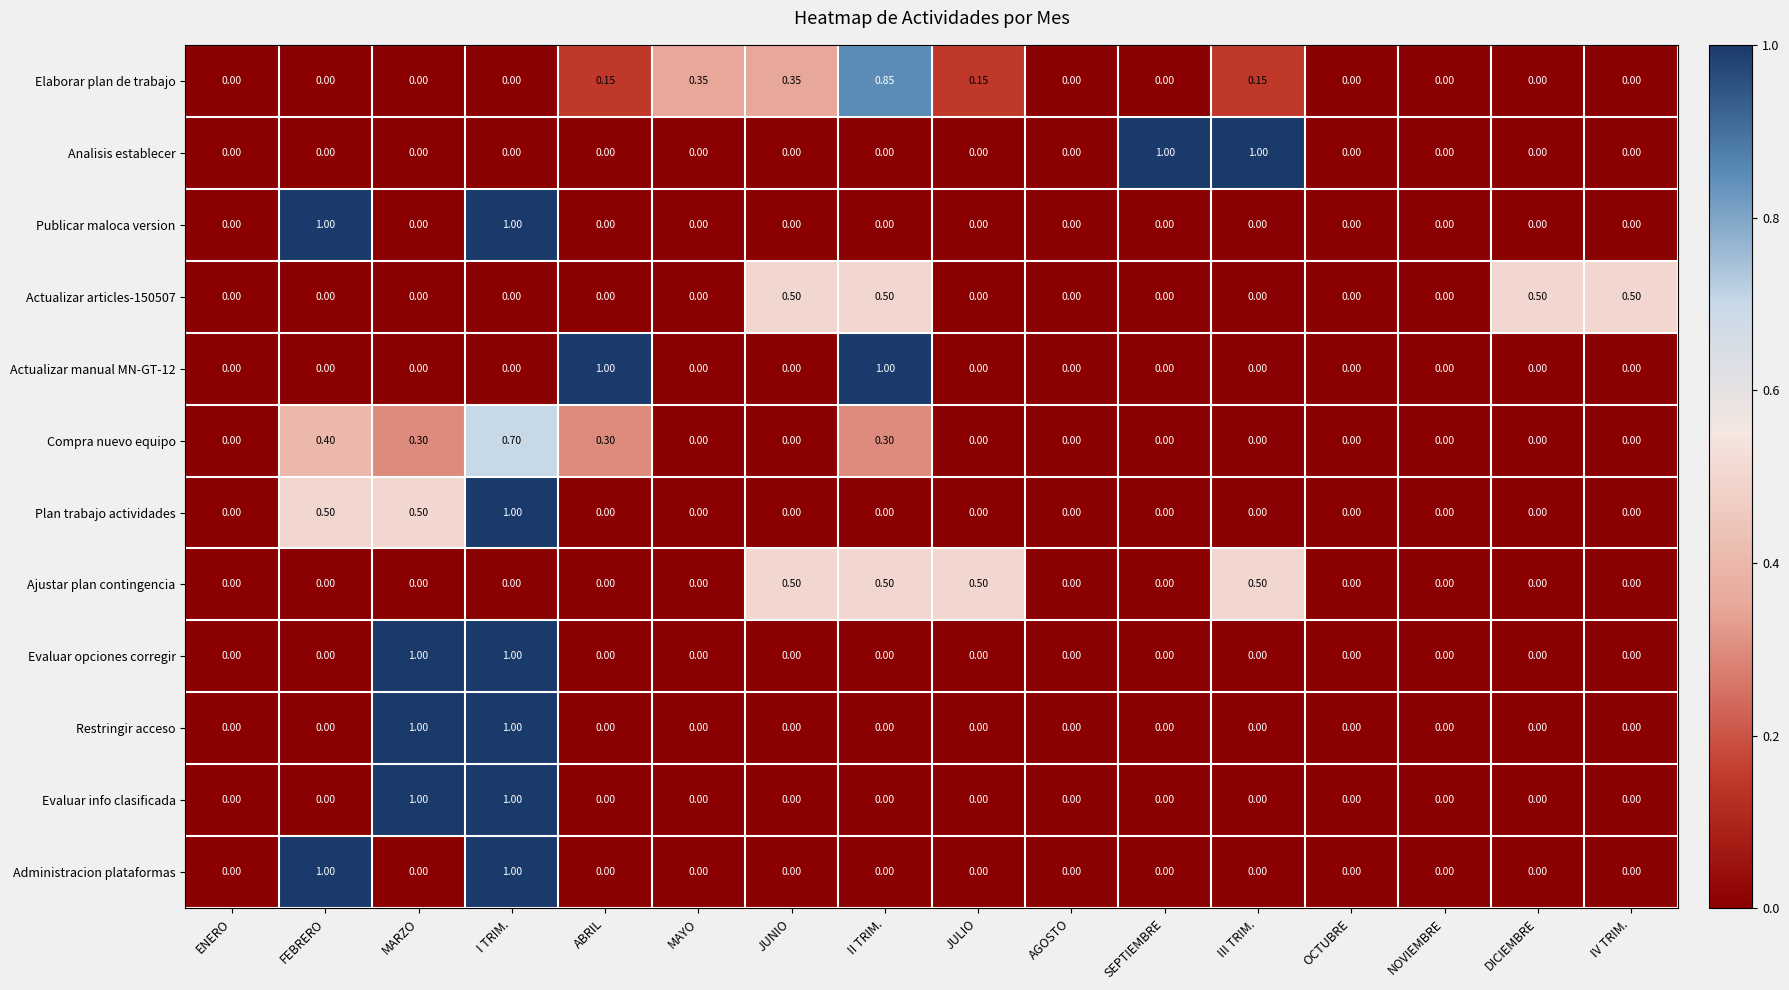

How many distinct data groups are displayed?

12